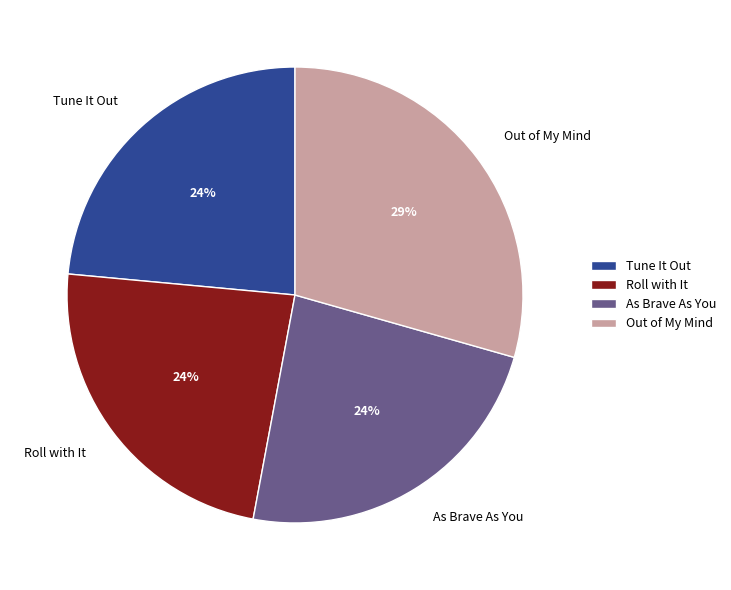

Is Roll with It the majority of the pie?

No